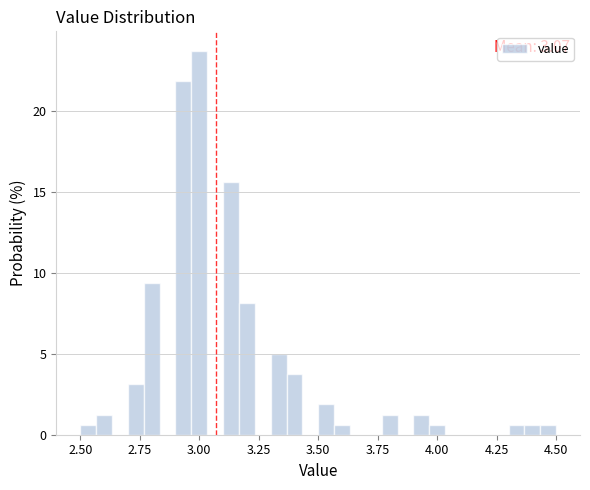

Around what value on the x-axis is the tallest bar? Give the approximate position of its centre, as read against the axis.

3.00